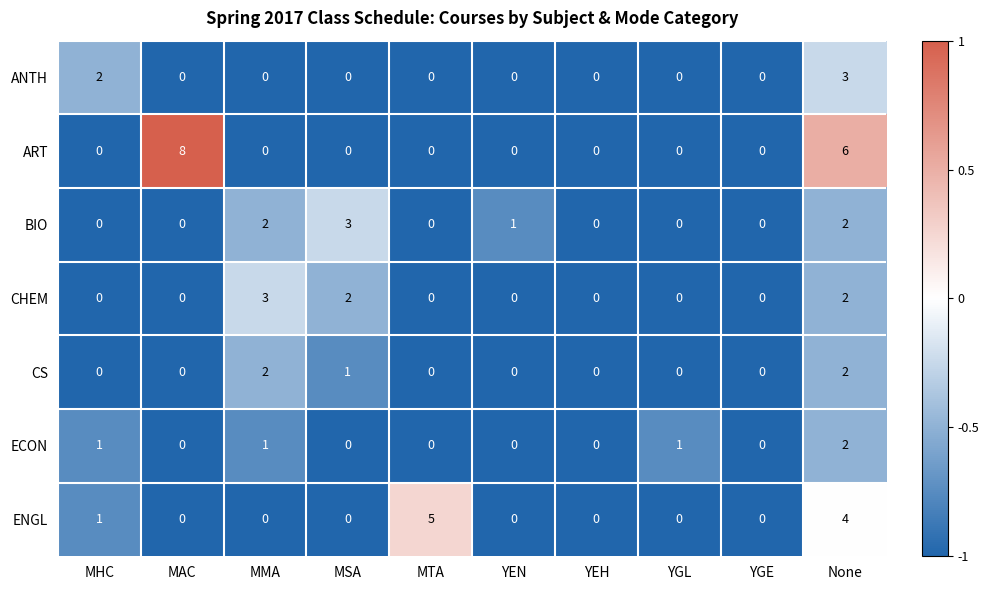

The value of ANTH at MSA is -1. True or false?

False